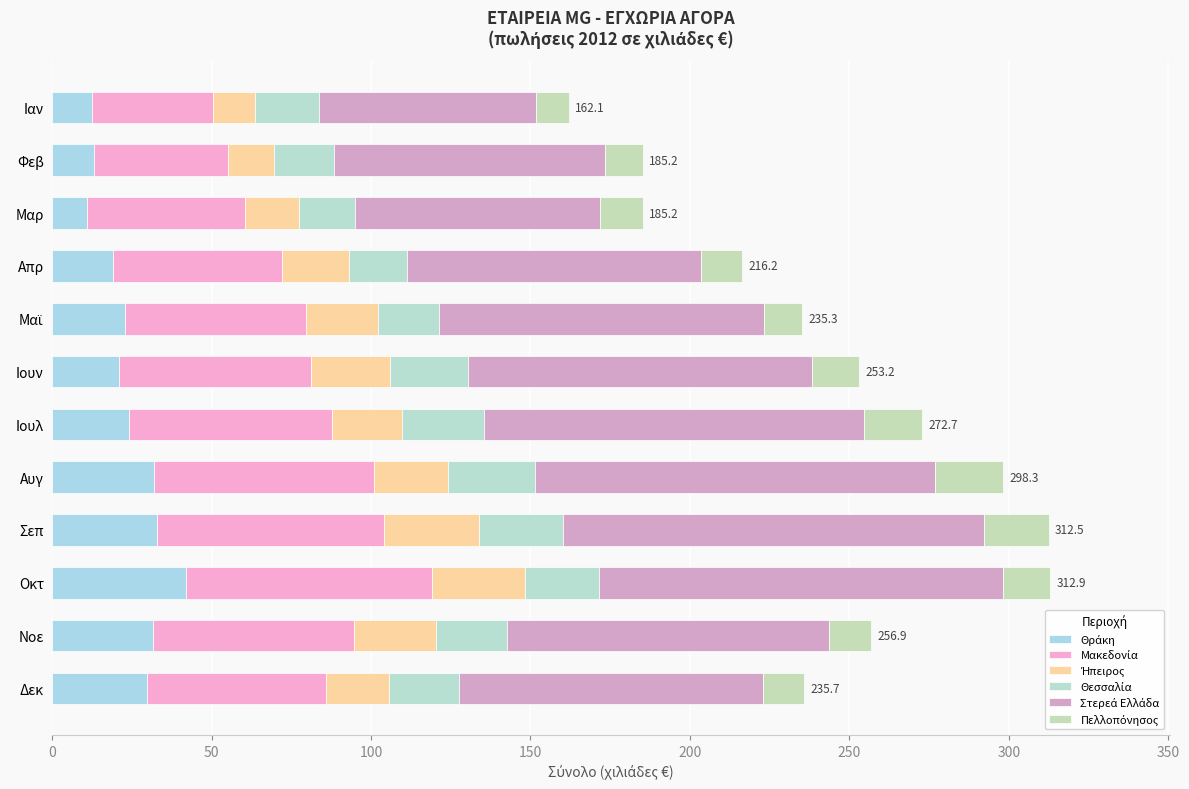

How many distinct data groups are displayed?

6